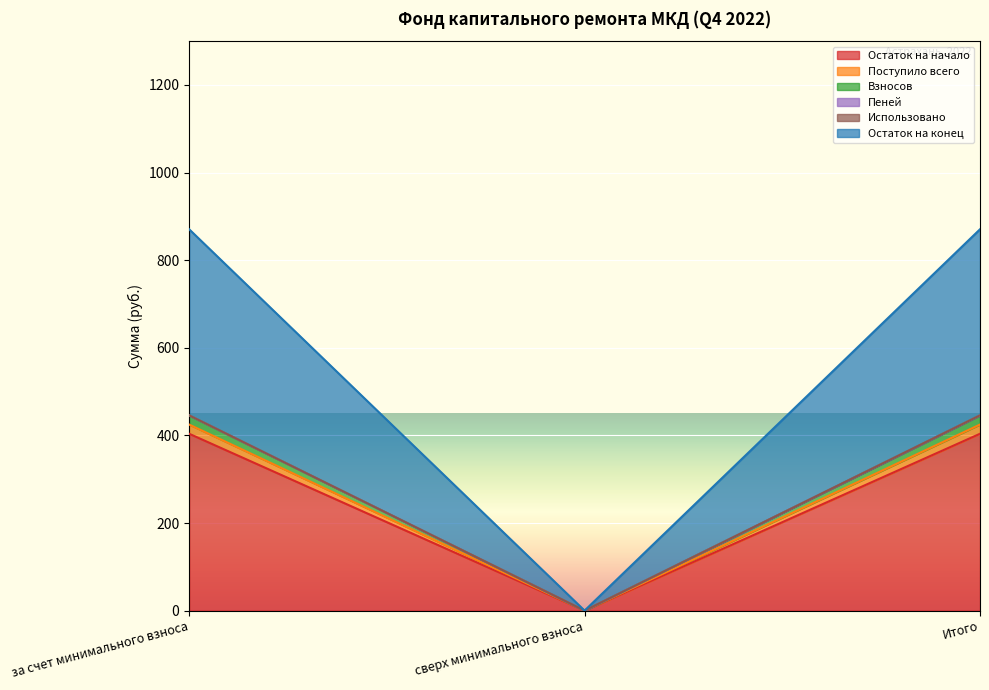

At which category does the chart reach its peak across all series?

за счет минимального взноса